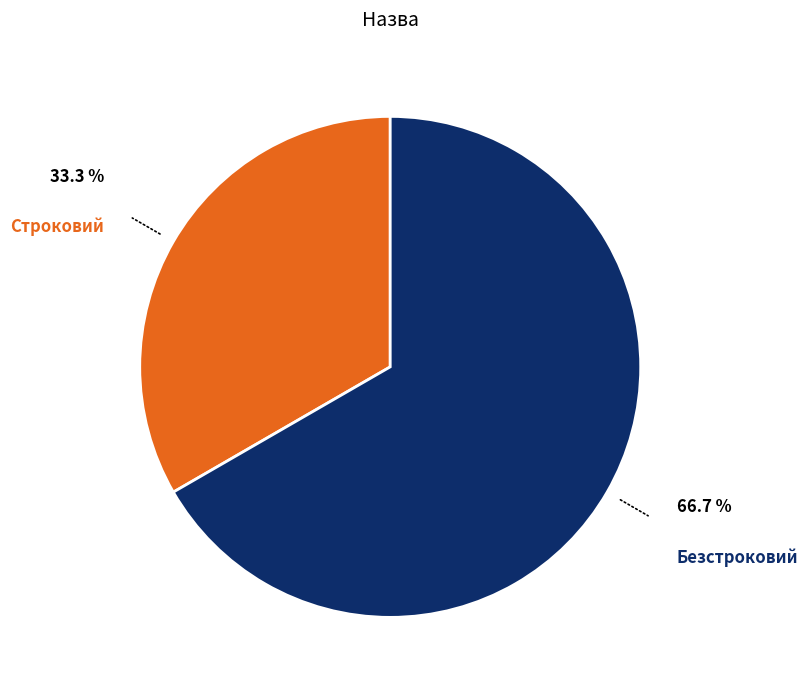

Does any single category account for the majority?

Yes